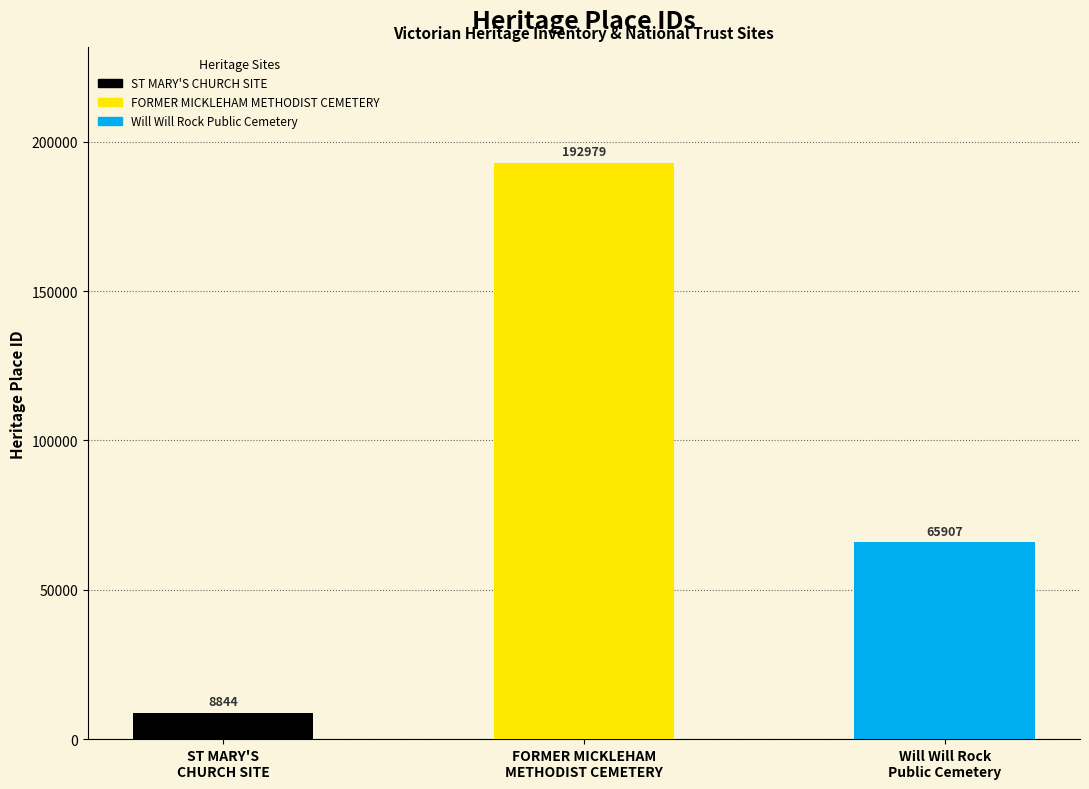

Rank the categories by value from highest to lowest.

FORMER MICKLEHAM
METHODIST CEMETERY, Will Will Rock
Public Cemetery, ST MARY'S
CHURCH SITE